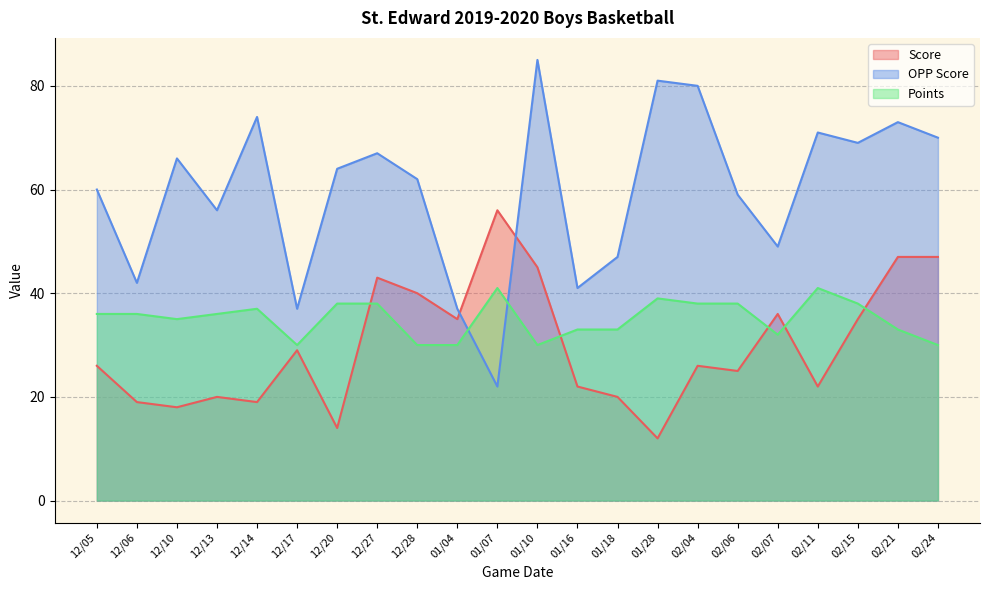

Does the chart display data point markers on the line(s)?

No